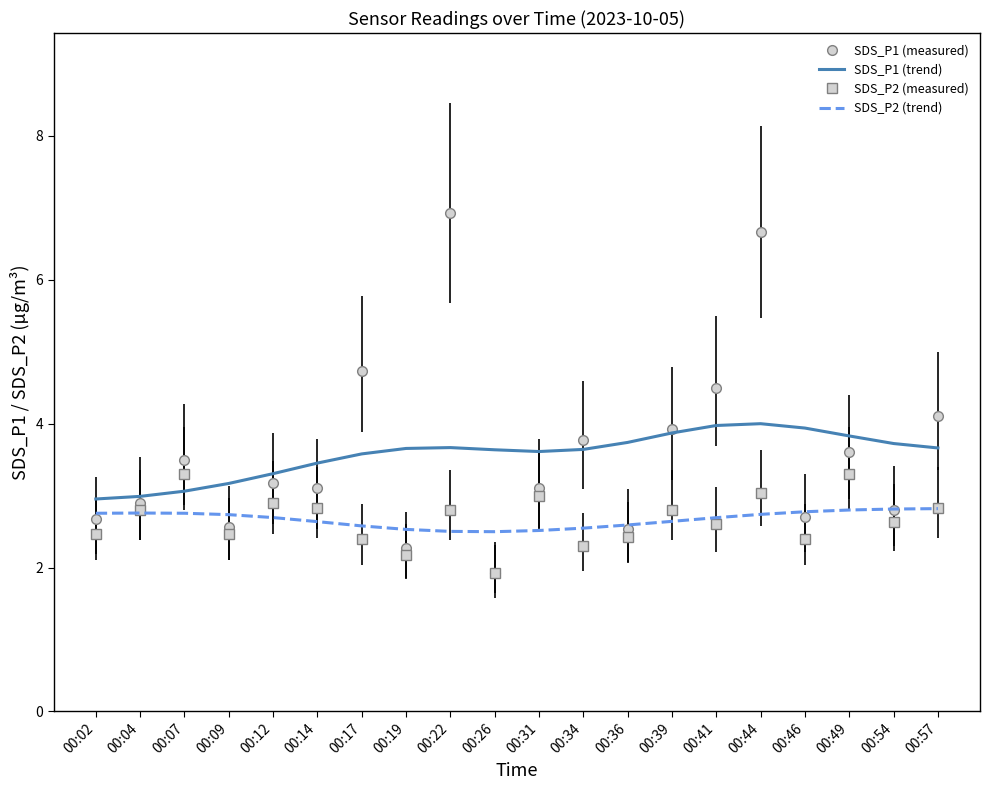

Is the value of SDS_P1 (measured) at 00:14 greater than the value of SDS_P1 (trend) at 00:54?

No